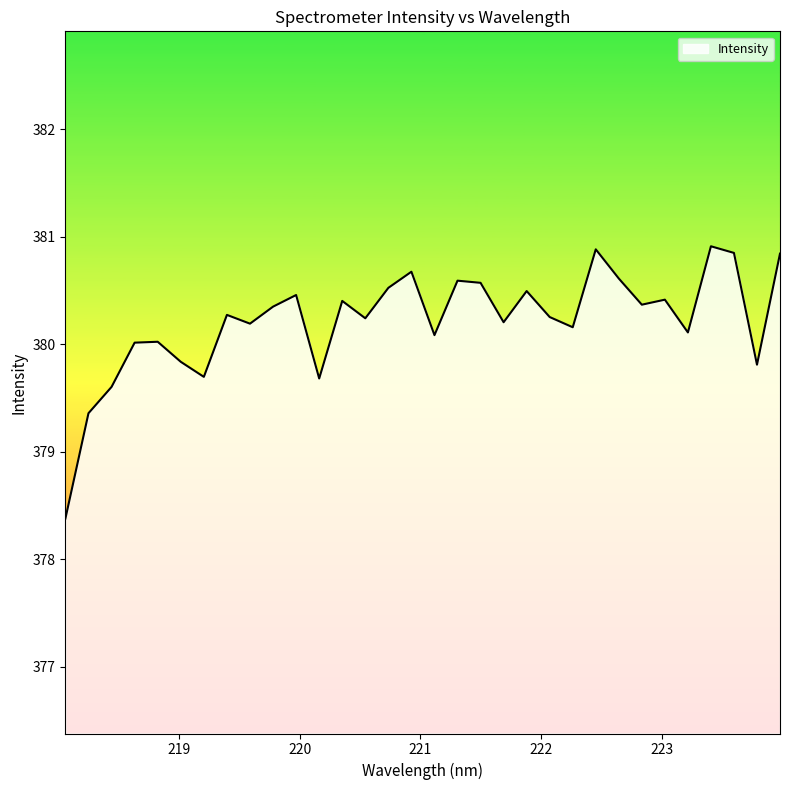

What is the minimum value shown in the chart?

378.4